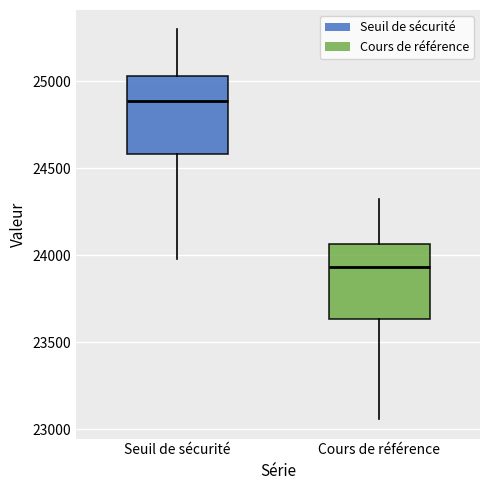

Which box's median line is the lowest?

Cours de référence